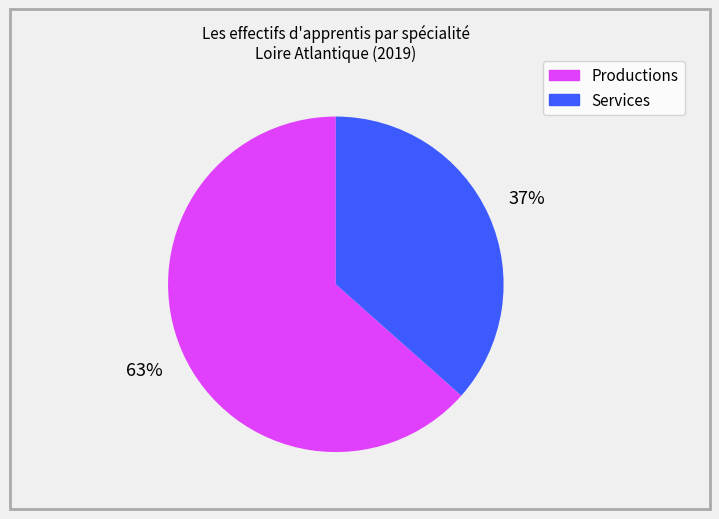

True or false: Services accounts for 37% of the total.

True